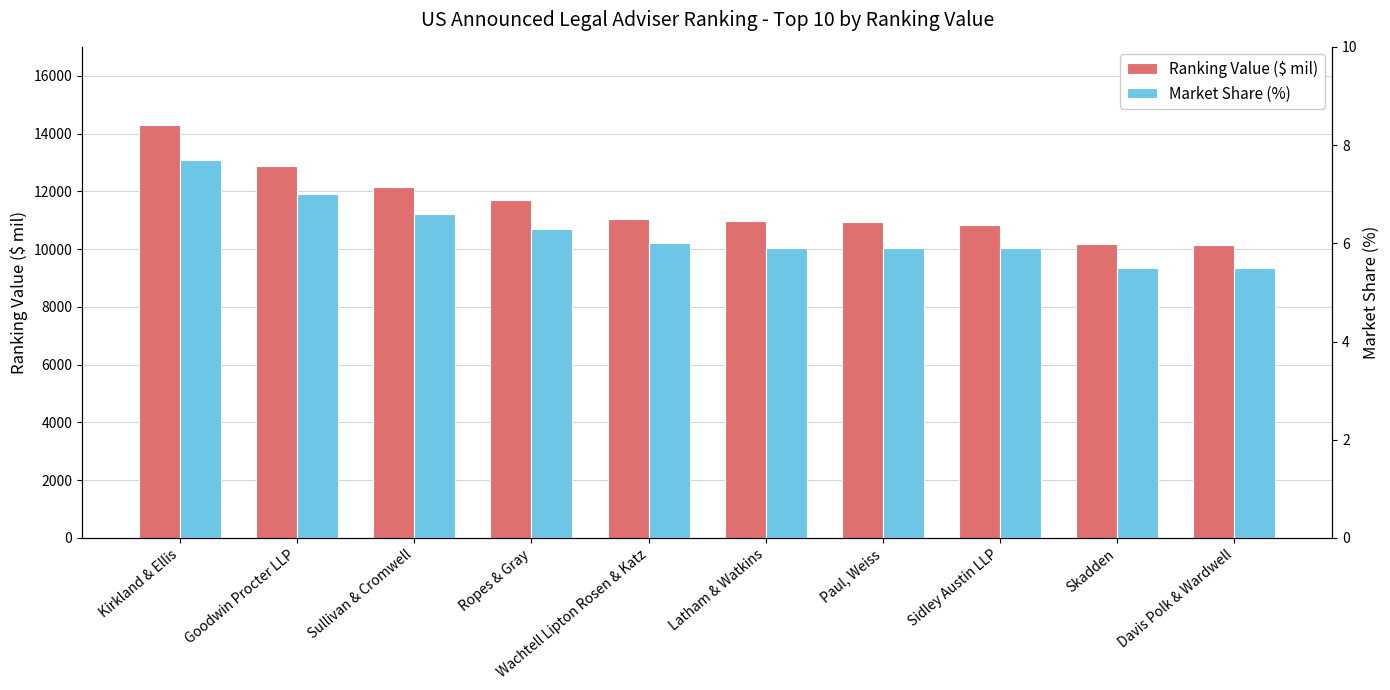

Is it true that Market Share (%) equals 11.4 at Goodwin Procter LLP?

False